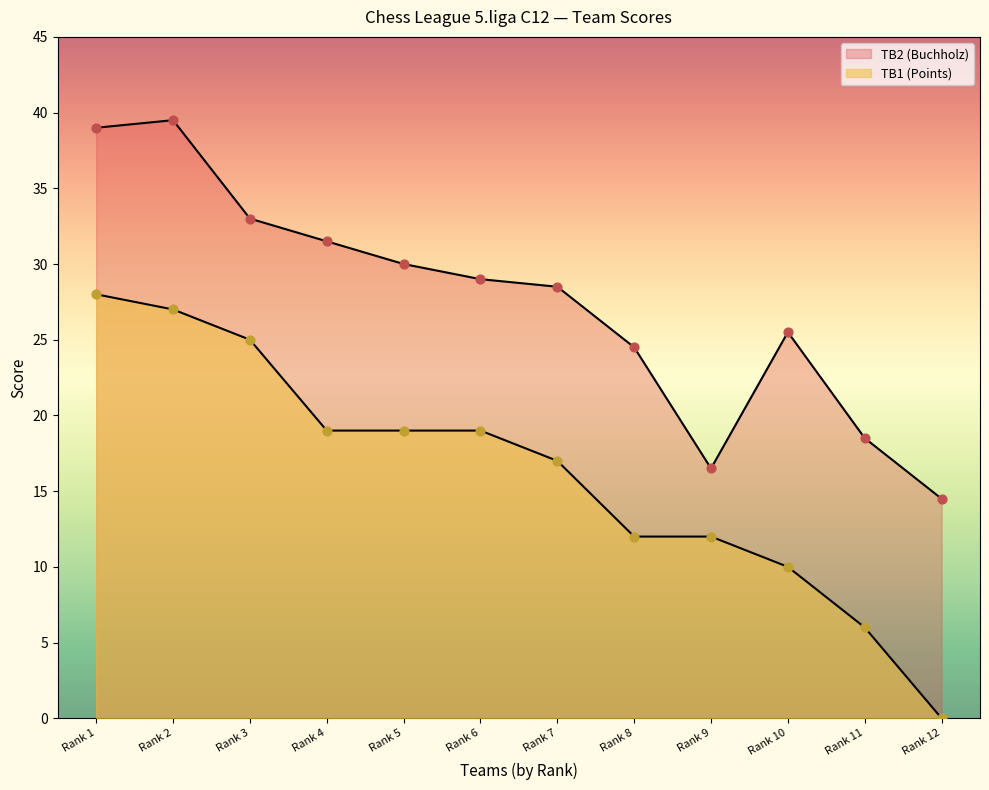

Which series has the largest total across all categories?

TB2